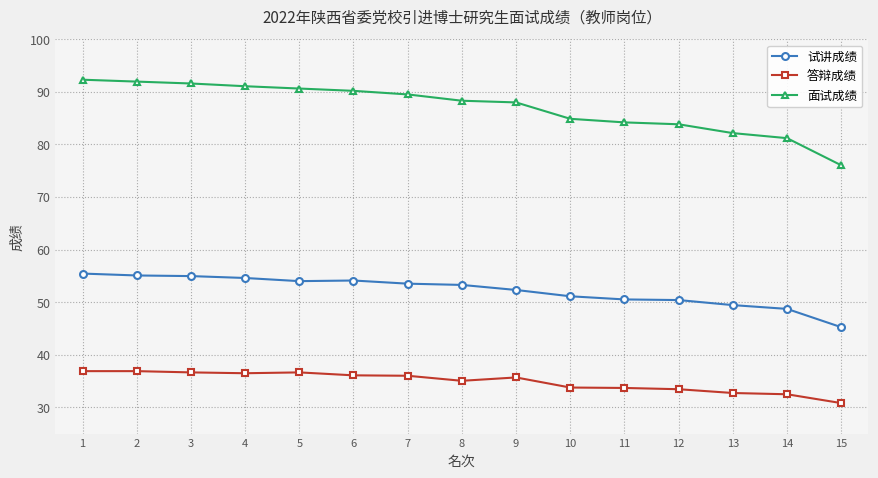

True or false: 试讲成绩 has more than 0 points higher than both neighbors.

True